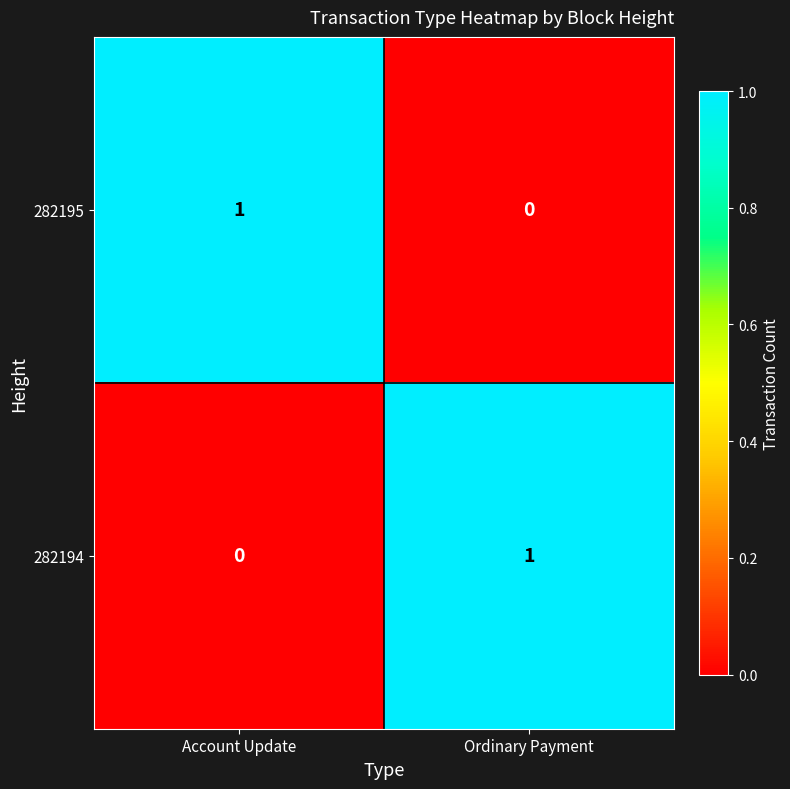

True or false: 282194 has a value of 1 at Account Update.

False